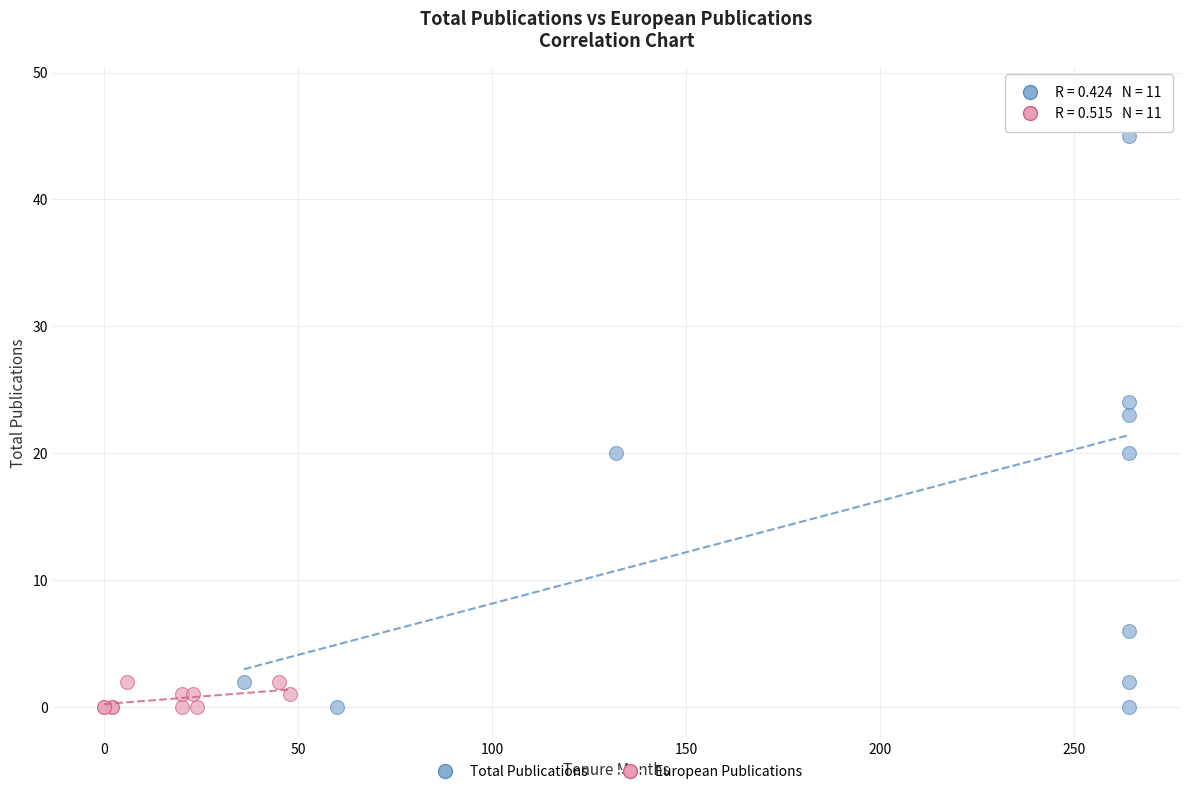

What are all the series names shown in the legend?

Total Publications, European Publications